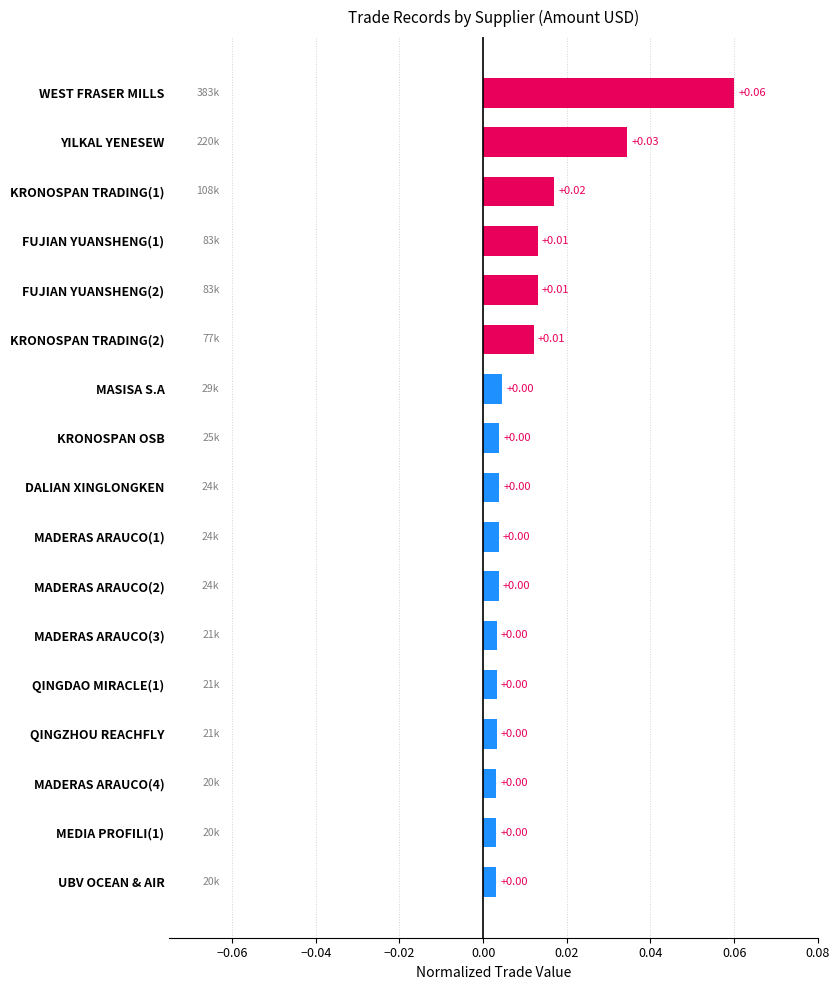

What is the label of the 11th bar from the bottom?

MASISA S.A